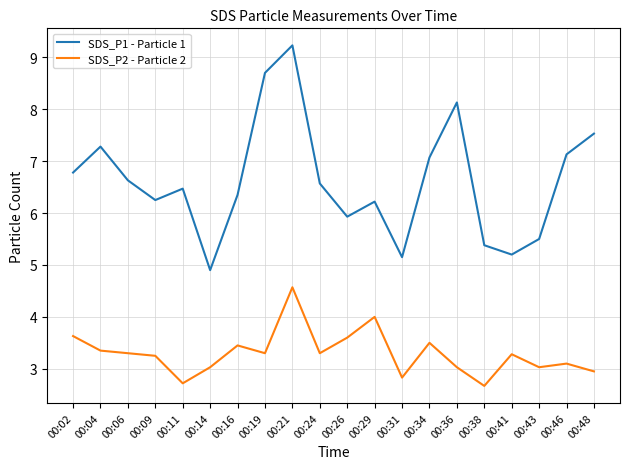

What is the maximum value for SDS_P1 - Particle 1?

9.2